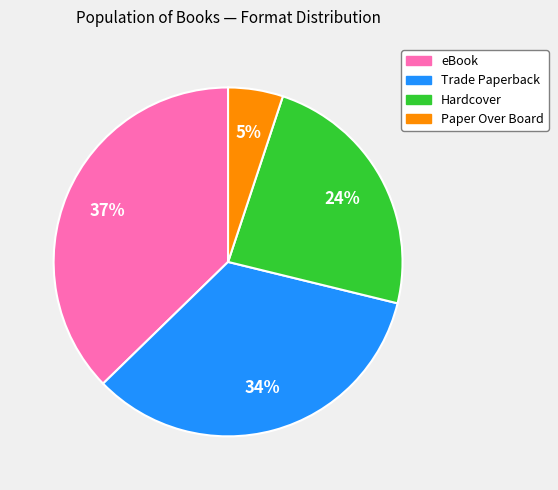

The eBook slice represents 51% of the pie. True or false?

False